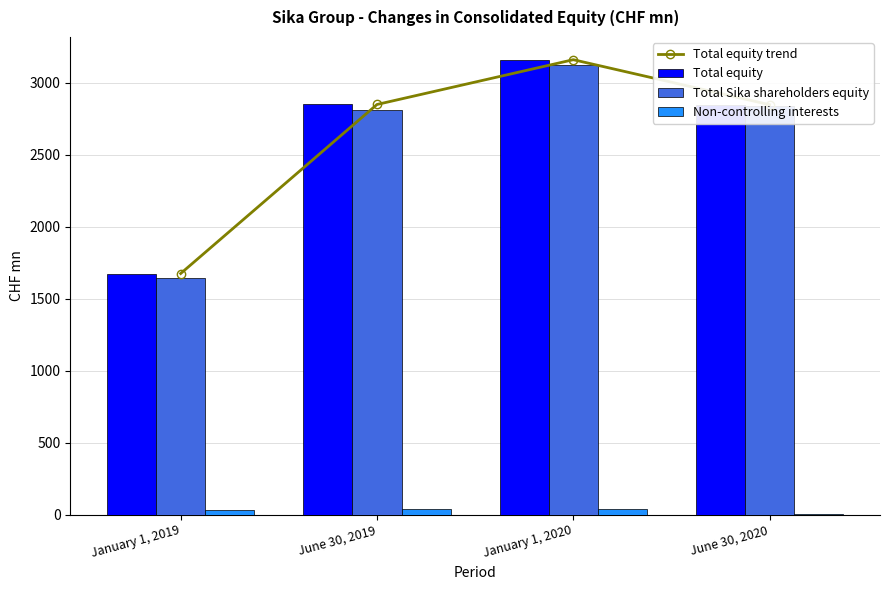

What is the difference between the second highest and second lowest values in the Total equity trend series?

1.7